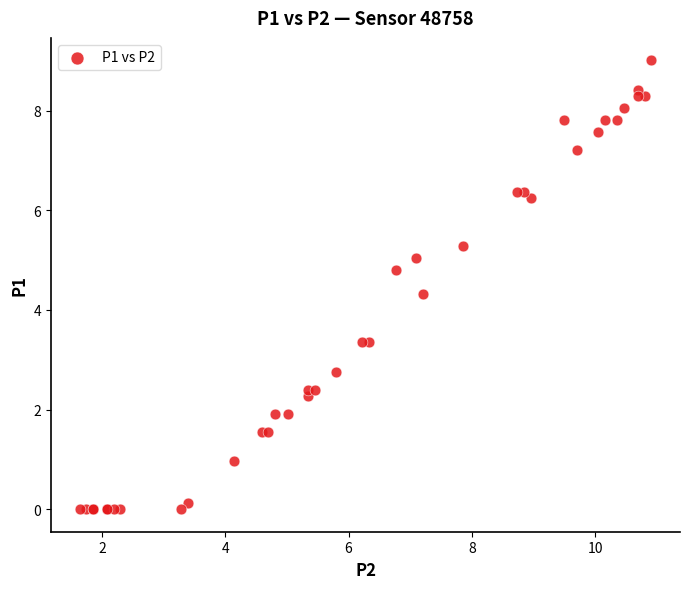

What Y value in the scatter plot is closest to 4?

4.3